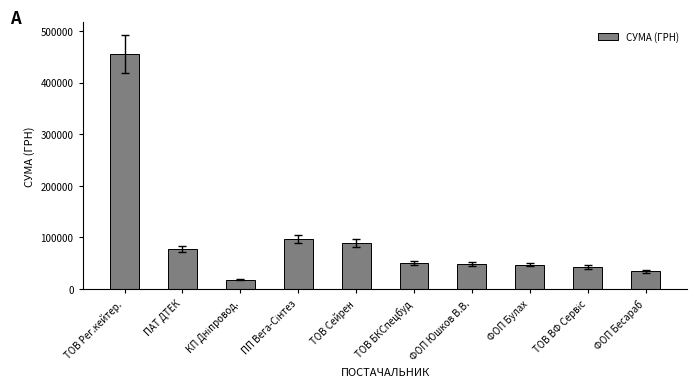

Which category has the highest value across all series?

ТОВ Рег.кейтер.